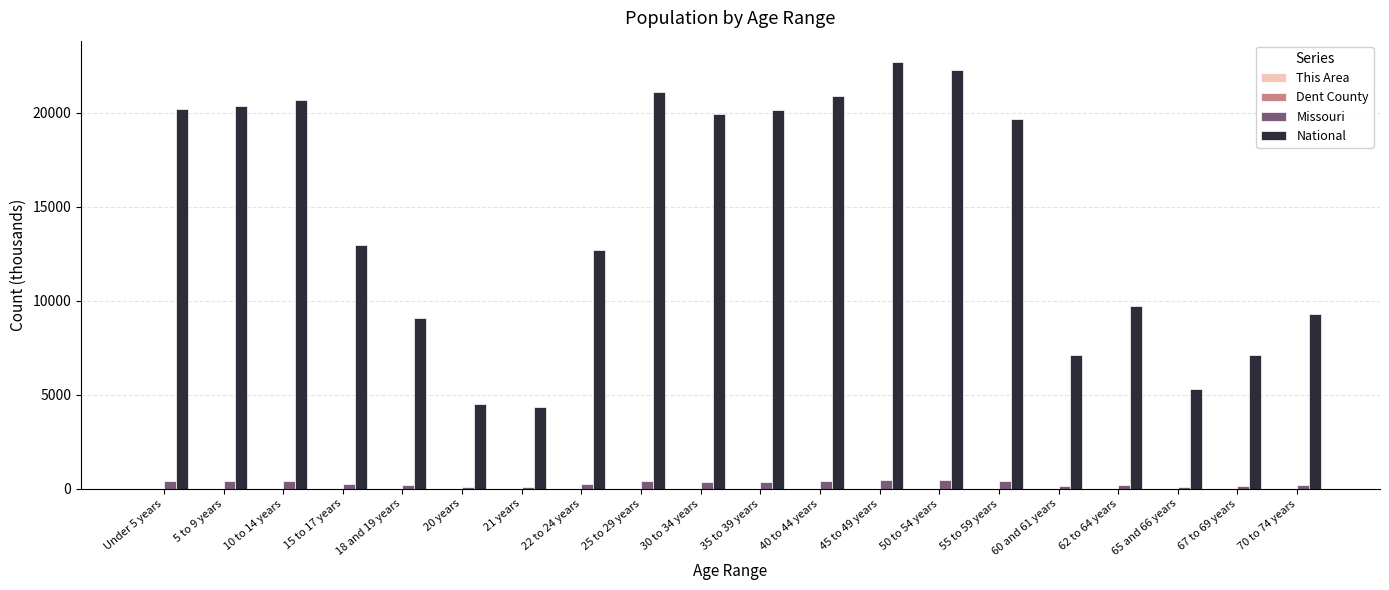

At which label is National closest to 13531?

15 to 17 years